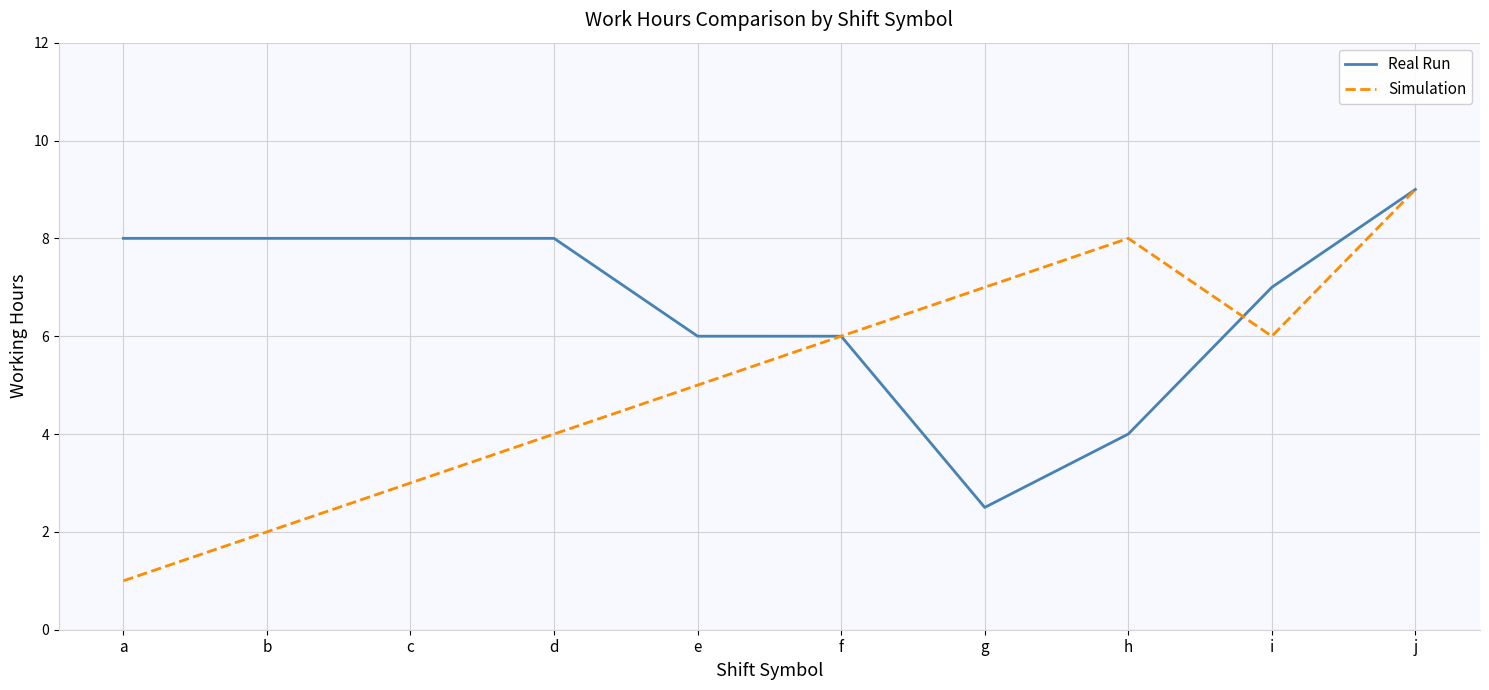

Is this an area chart (filled region under the line)?

No